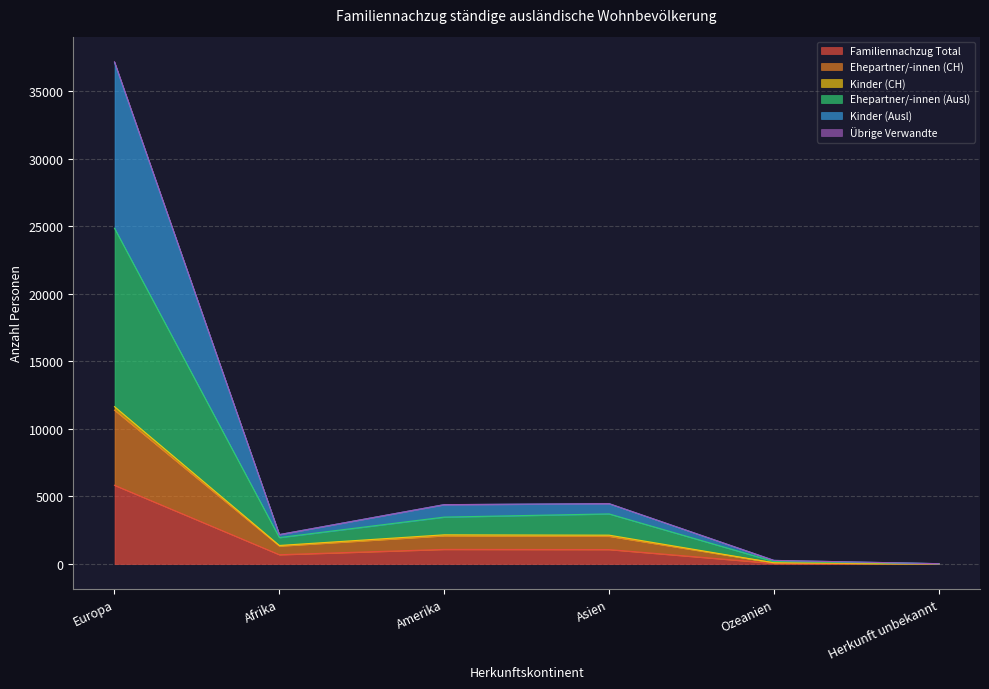

At which label does Kinder (CH) reach its minimum?

Herkunft unbekannt